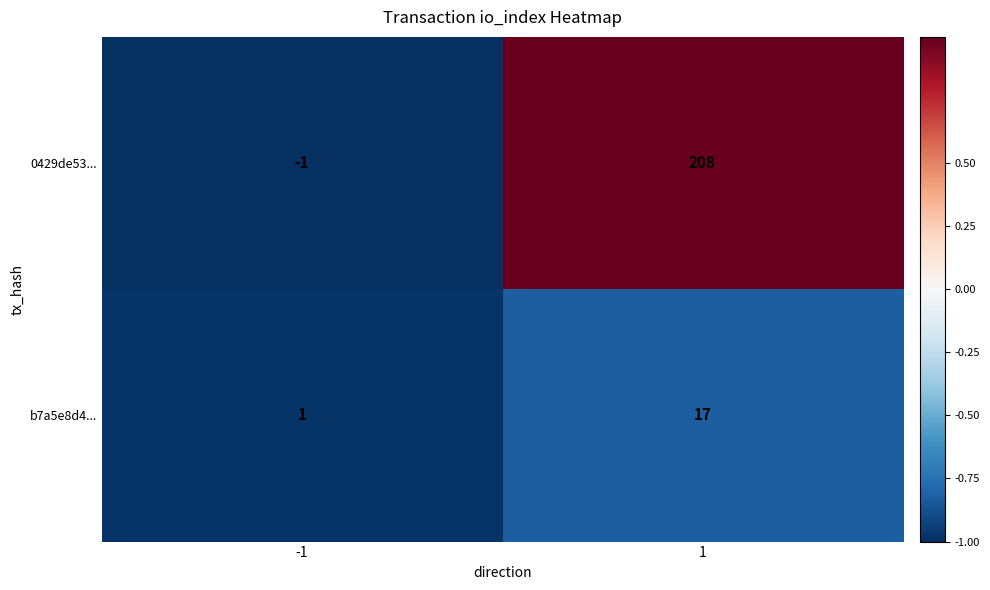

Rank the categories by 0429de53... value from lowest to highest.

-1, 1